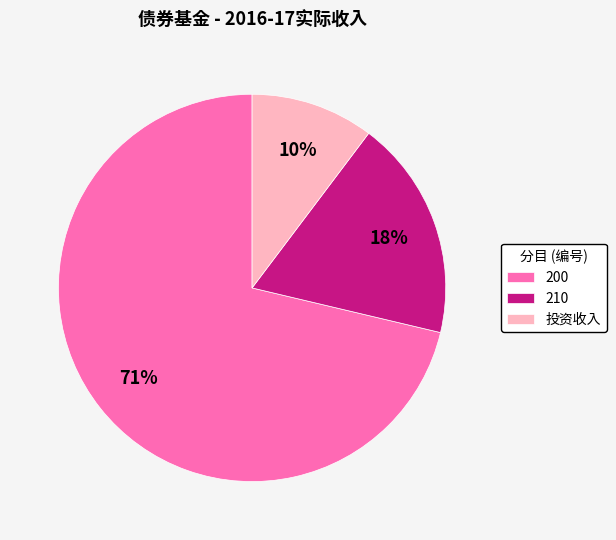

Between 投资收入 and 200, which is larger?

200